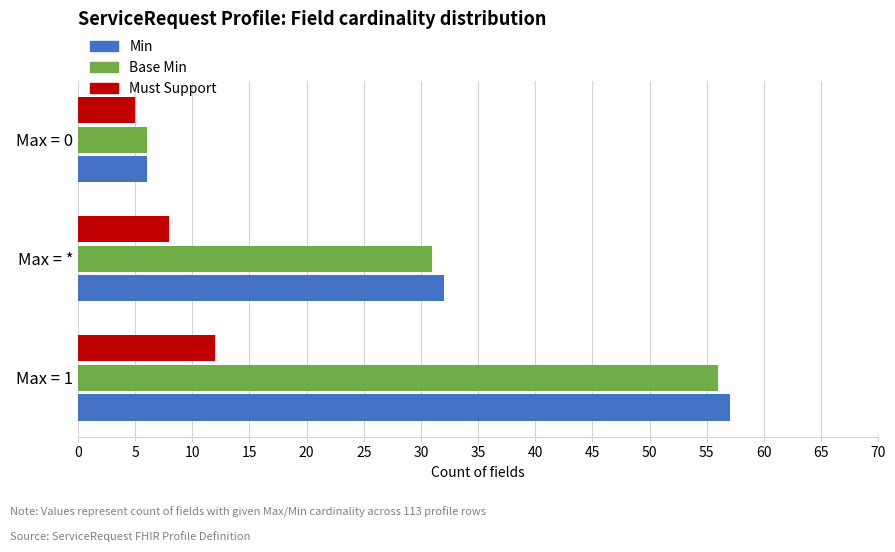

Which series has the largest range (max minus min)?

Min